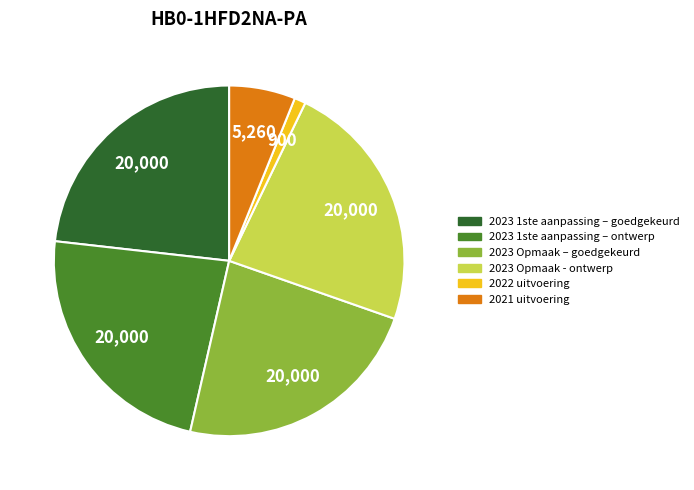

Is the sum of 2023 Opmaak – goedgekeurd and 2023 1ste aanpassing – ontwerp greater than half?

No